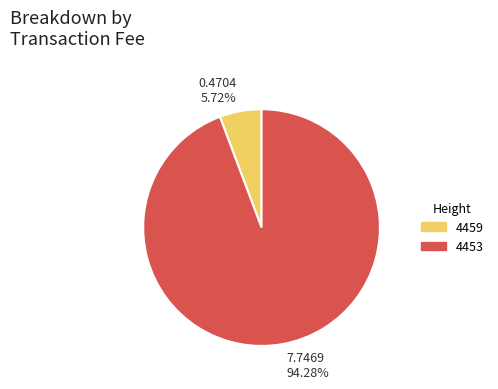

Rank the categories by value from lowest to highest.

0.4704 5.72%, 7.7469 94.28%